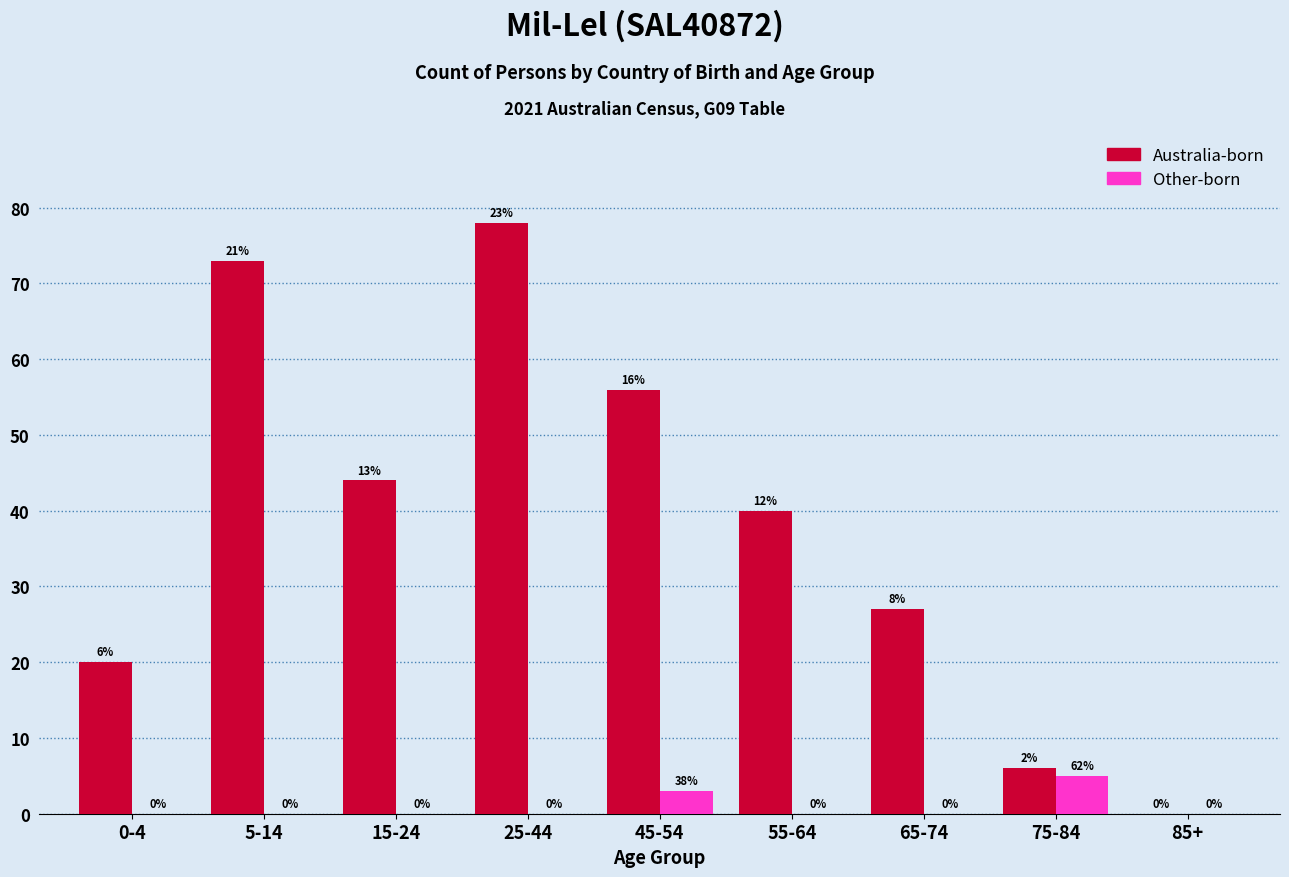

Reading left to right, list all the values displayed in this chart.

Australia-born: 0-4=20	5-14=73	15-24=44	25-44=78	45-54=56	55-64=40	65-74=27	75-84=6	85+=0
Other-born: 0-4=0	5-14=0	15-24=0	25-44=0	45-54=3	55-64=0	65-74=0	75-84=5	85+=0